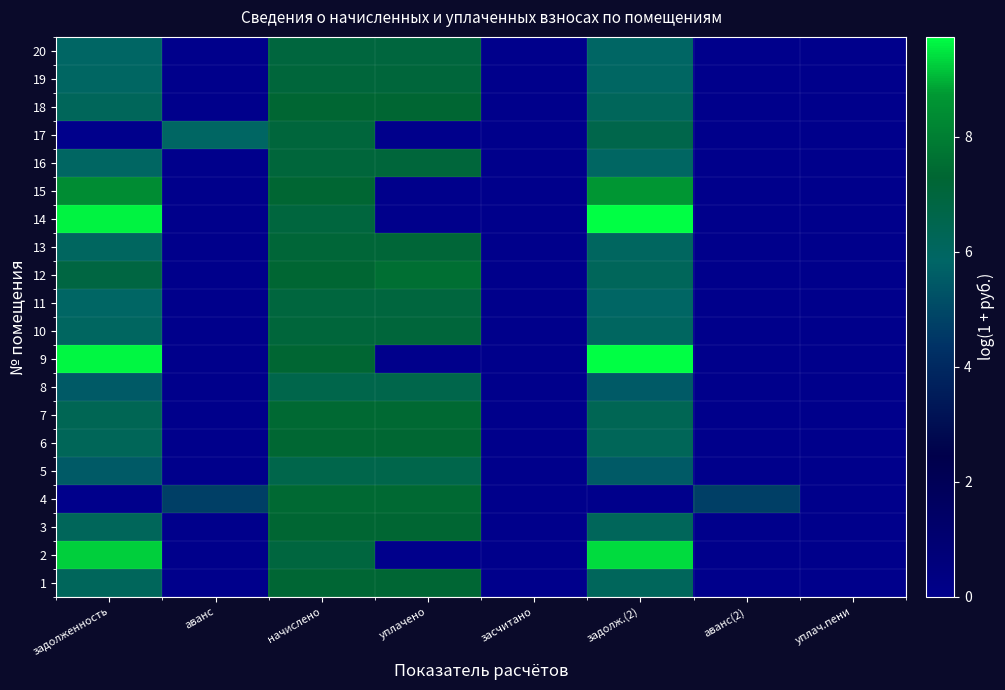

Reading left to right, transcribe all the data shown in this chart.

1: задолженность=6.2	аванс=0.0	начислено=7.2	уплачено=7.2	засчитано=0.0	задолж.(2)=6.2	аванс(2)=0.0	уплач.пени=0.0
2: задолженность=9.3	аванс=0.0	начислено=6.9	уплачено=0.0	засчитано=0.0	задолж.(2)=9.4	аванс(2)=0.0	уплач.пени=0.0
3: задолженность=6.2	аванс=0.0	начислено=7.3	уплачено=7.3	засчитано=0.0	задолж.(2)=6.2	аванс(2)=0.0	уплач.пени=0.0
4: задолженность=0.0	аванс=4.7	начислено=7.4	уплачено=7.4	засчитано=0.0	задолж.(2)=0.0	аванс(2)=4.7	уплач.пени=0.0
5: задолженность=5.5	аванс=0.0	начислено=6.6	уплачено=6.6	засчитано=0.0	задолж.(2)=5.5	аванс(2)=0.0	уплач.пени=0.0
6: задолженность=6.2	аванс=0.0	начислено=7.3	уплачено=7.3	засчитано=0.0	задолж.(2)=6.2	аванс(2)=0.0	уплач.пени=0.0
7: задолженность=6.3	аванс=0.0	начислено=7.4	уплачено=7.4	засчитано=0.0	задолж.(2)=6.3	аванс(2)=0.0	уплач.пени=0.0
8: задолженность=5.5	аванс=0.0	начислено=6.6	уплачено=6.6	засчитано=0.0	задолж.(2)=5.5	аванс(2)=0.0	уплач.пени=0.0
9: задолженность=9.6	аванс=0.0	начислено=7.3	уплачено=0.0	засчитано=0.0	задолж.(2)=9.7	аванс(2)=0.0	уплач.пени=0.0
10: задолженность=6.0	аванс=0.0	начислено=7.1	уплачено=7.1	засчитано=0.0	задолж.(2)=6.0	аванс(2)=0.0	уплач.пени=0.0
11: задолженность=5.9	аванс=0.0	начислено=7.0	уплачено=7.0	засчитано=0.0	задолж.(2)=5.9	аванс(2)=0.0	уплач.пени=0.0
12: задолженность=6.9	аванс=0.0	начислено=7.3	уплачено=7.6	засчитано=0.0	задолж.(2)=6.2	аванс(2)=0.0	уплач.пени=0.0
13: задолженность=6.0	аванс=0.0	начислено=7.1	уплачено=7.1	засчитано=0.0	задолж.(2)=6.0	аванс(2)=0.0	уплач.пени=0.0
14: задолженность=9.6	аванс=0.0	начислено=7.0	уплачено=0.0	засчитано=0.0	задолж.(2)=9.7	аванс(2)=0.0	уплач.пени=0.0
15: задолженность=8.4	аванс=0.0	начислено=7.3	уплачено=0.0	засчитано=0.0	задолж.(2)=8.7	аванс(2)=0.0	уплач.пени=0.0
16: задолженность=6.0	аванс=0.0	начислено=7.1	уплачено=7.1	засчитано=0.0	задолж.(2)=6.0	аванс(2)=0.0	уплач.пени=0.0
17: задолженность=0.0	аванс=5.9	начислено=7.0	уплачено=0.0	засчитано=0.0	задолж.(2)=6.6	аванс(2)=0.0	уплач.пени=0.0
18: задолженность=6.2	аванс=0.0	начислено=7.3	уплачено=7.3	засчитано=0.0	задолж.(2)=6.2	аванс(2)=0.0	уплач.пени=0.0
19: задолженность=6.0	аванс=0.0	начислено=7.1	уплачено=7.1	засчитано=0.0	задолж.(2)=6.0	аванс(2)=0.0	уплач.пени=0.0
20: задолженность=5.9	аванс=0.0	начислено=7.0	уплачено=7.0	засчитано=0.0	задолж.(2)=5.9	аванс(2)=0.0	уплач.пени=0.0